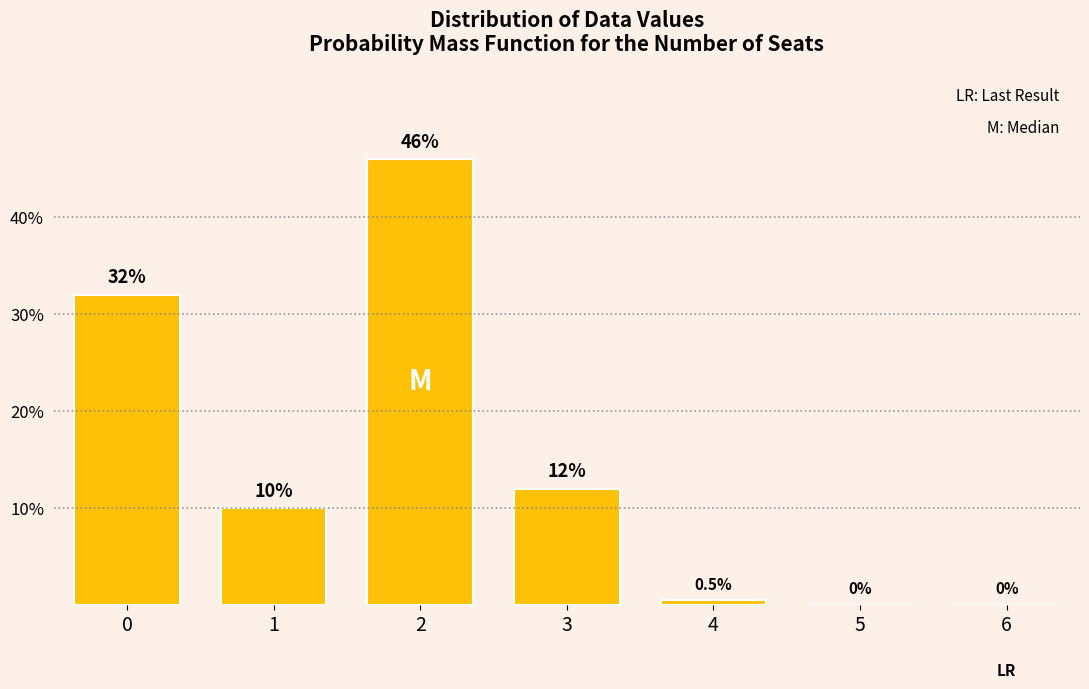

Reading left to right, extract all data points from this chart.

0=32.0	1=10.0	2=46.0	3=12.0	4=0.5	5=0.0	6=0.0